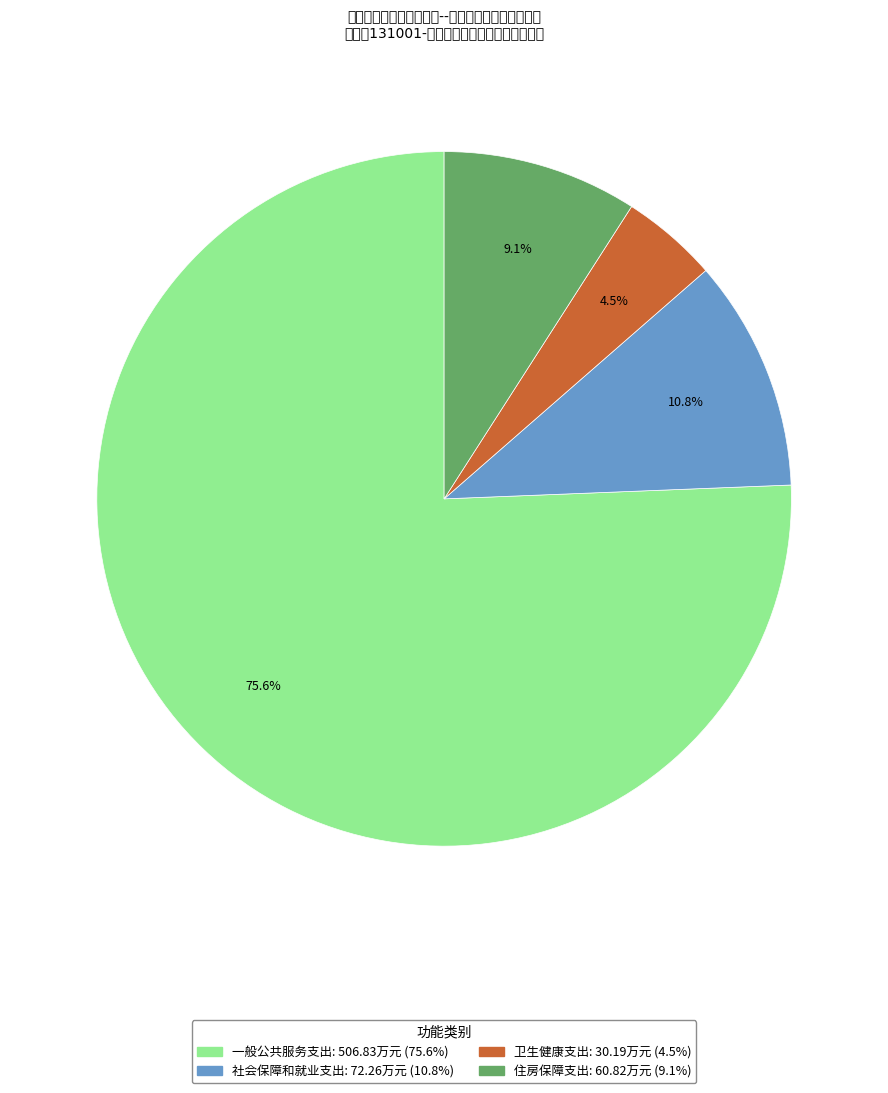

What portion of the pie excludes 住房保障支出?

90.9%